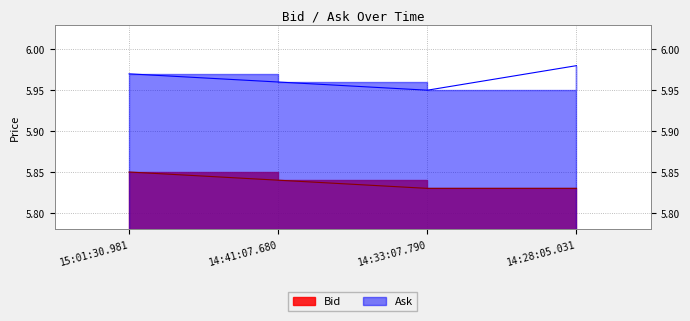

At which label is Ask closest to 5?

14:33:07.790